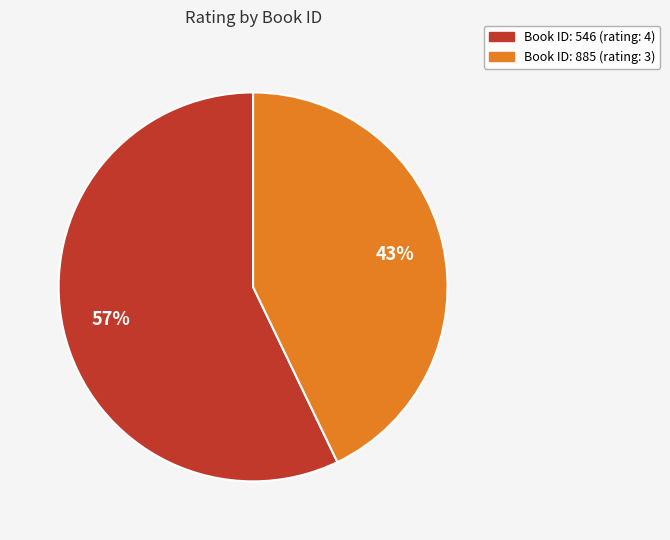

To the nearest percent, what is the difference between the largest and smallest slice percentages?

14%